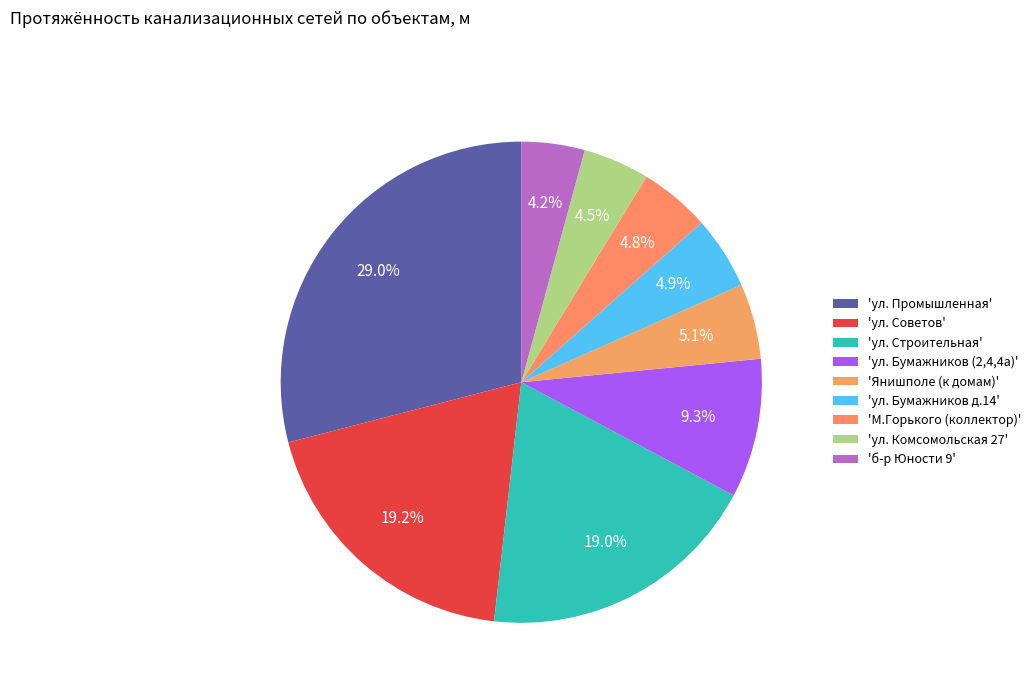

How many segments does this pie chart have?

9